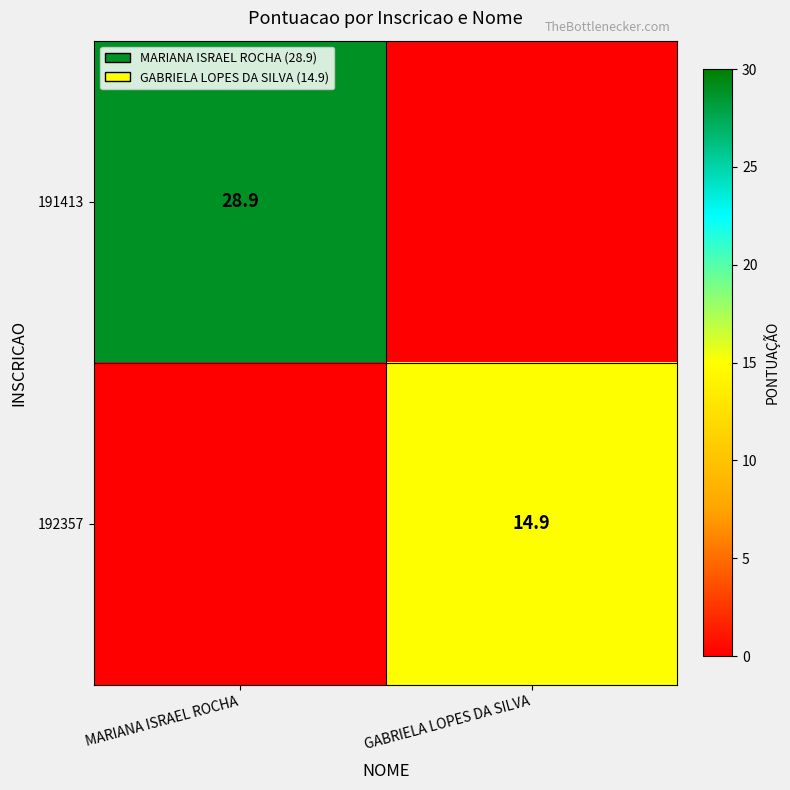

The value of 192357 at GABRIELA LOPES DA SILVA is 5.5. True or false?

False